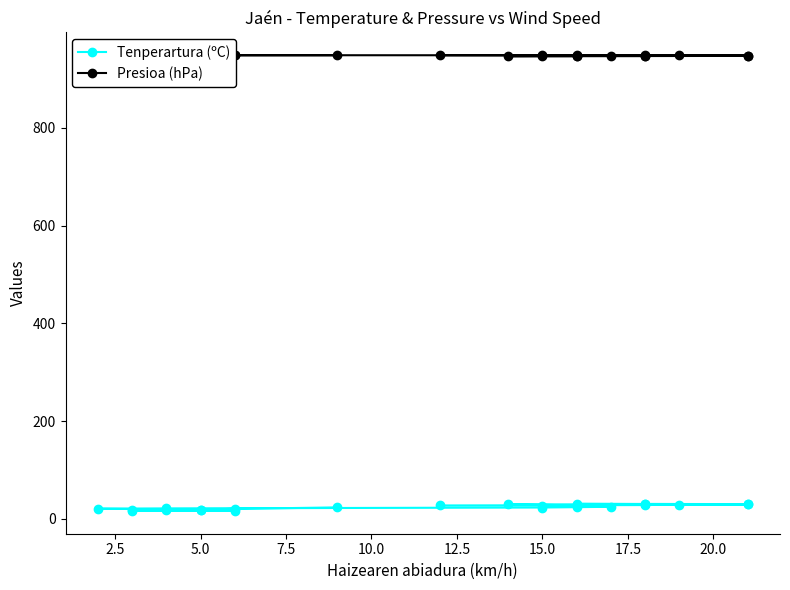

List the series in order of their overall mean, lowest first.

Tenperartura (ºC), Presioa (hPa)